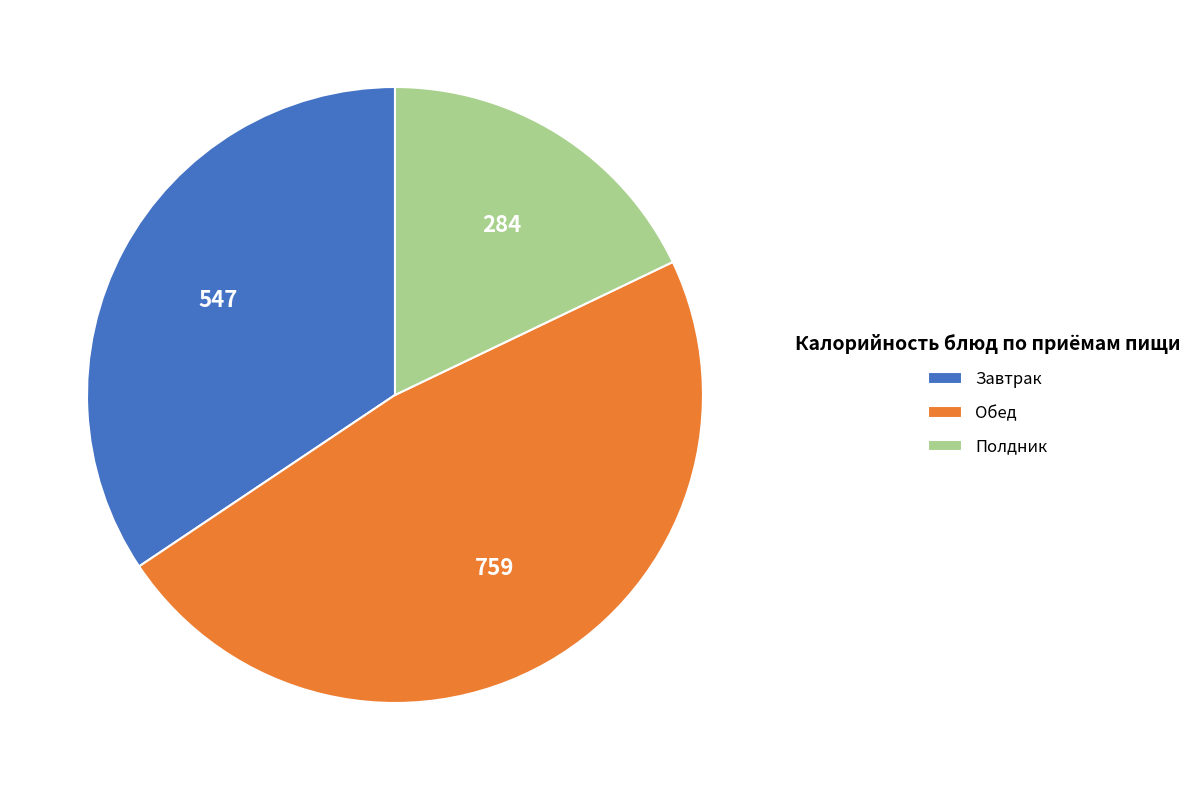

What is the ratio of the value at Полдник to the value at Обед?

0.4